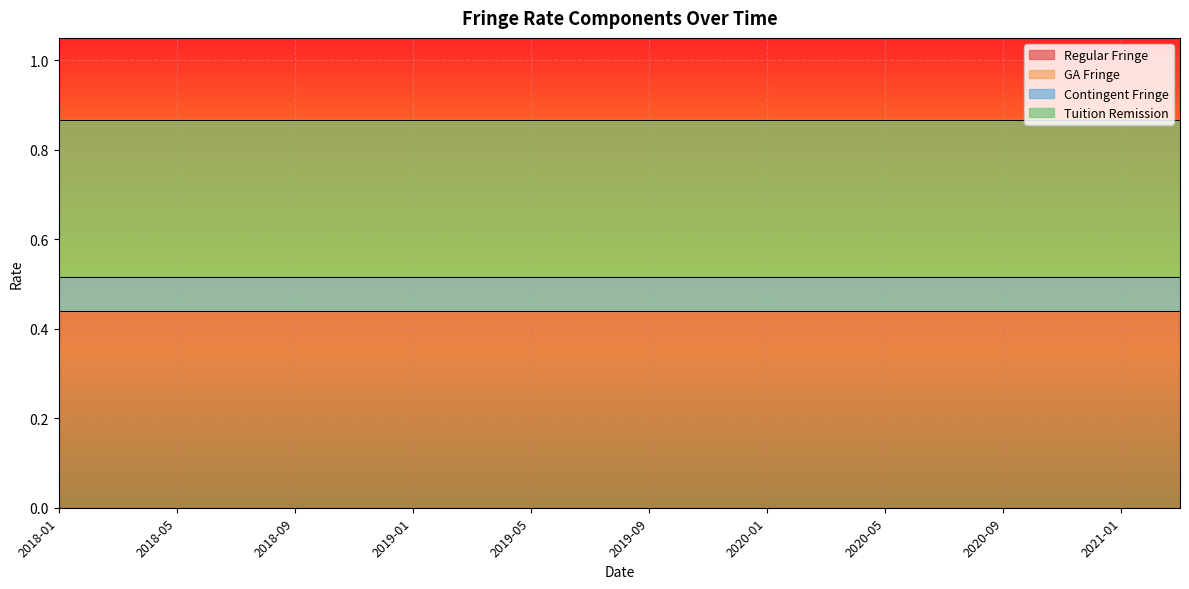

What position from the right is 2020-01?

8